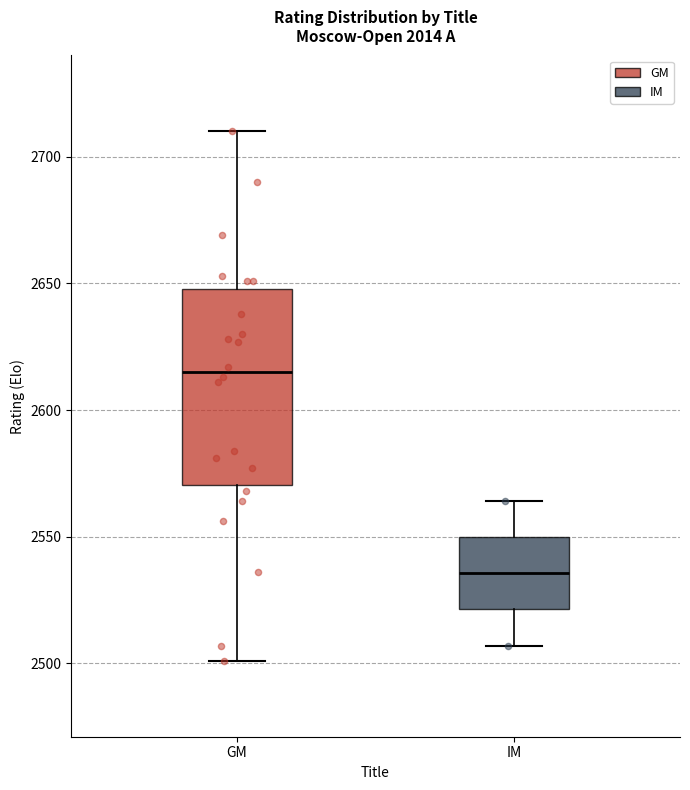

Comparing the boxes themselves (not the whiskers), which one is the tallest?

GM